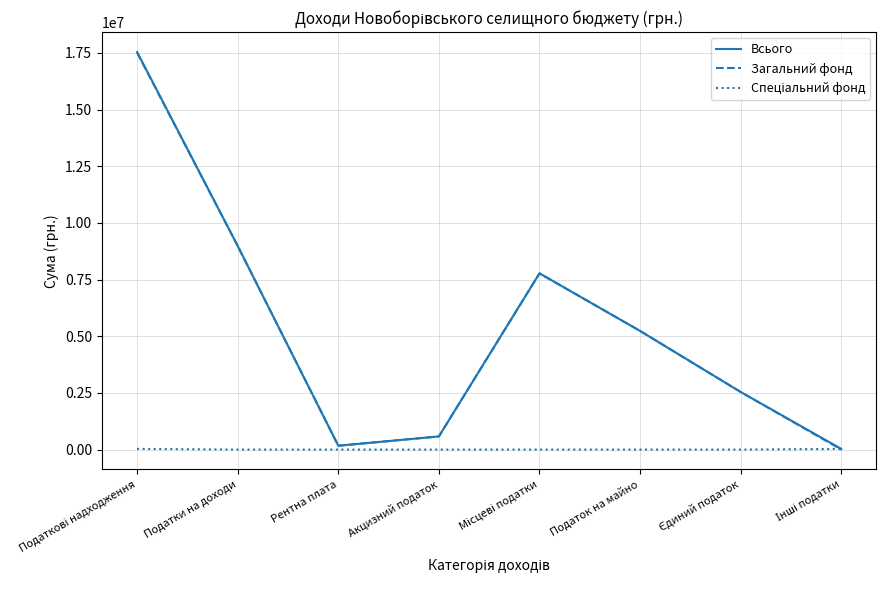

The value of Всього at Податок на майно is 9262393. True or false?

False